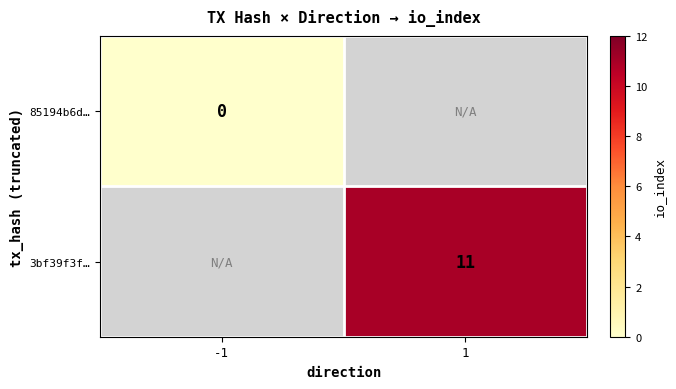

The 3bf39f3f… series shows 18 at 1. True or false?

False